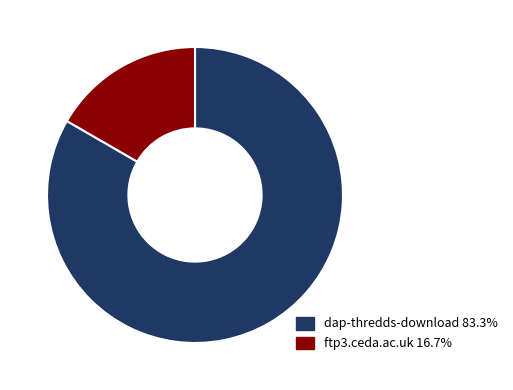

Is the sum of ftp3.ceda.ac.uk and dap-thredds-download greater than half?

Yes